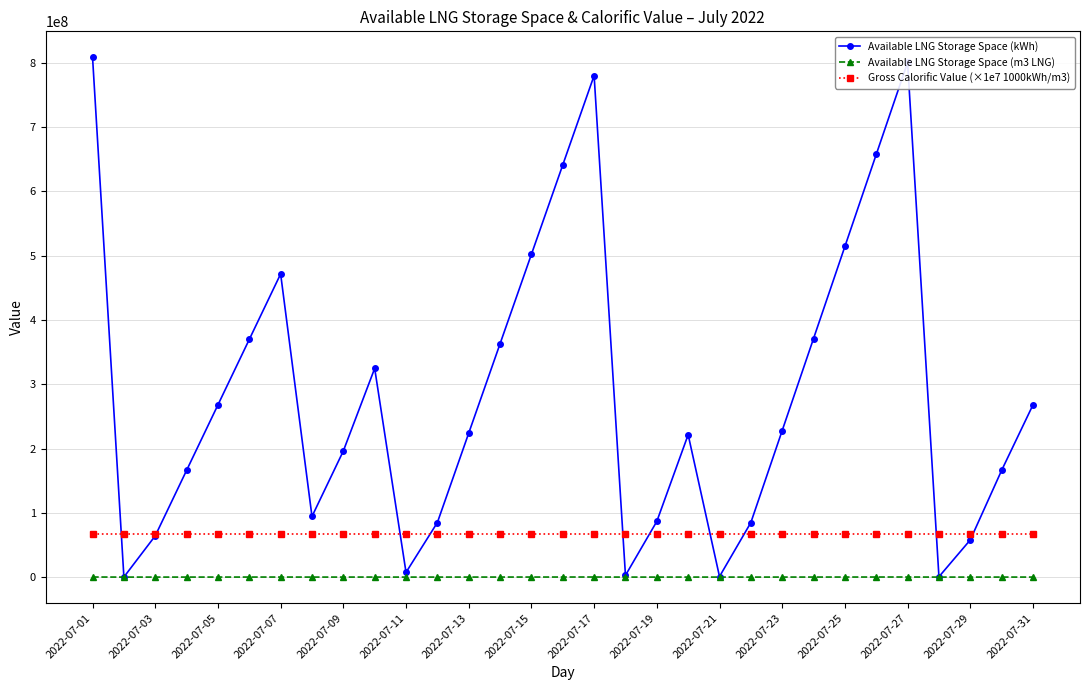

What is the difference between the maximum and minimum values in the Available LNG Storage Space (kWh) series?

808551083.0